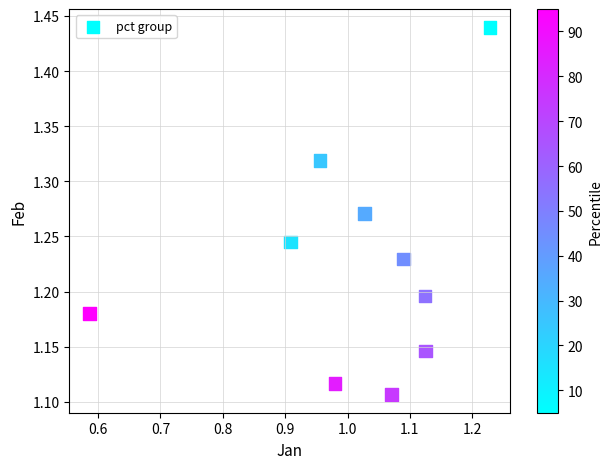

What is the range of Y values (max minus min)?

0.3